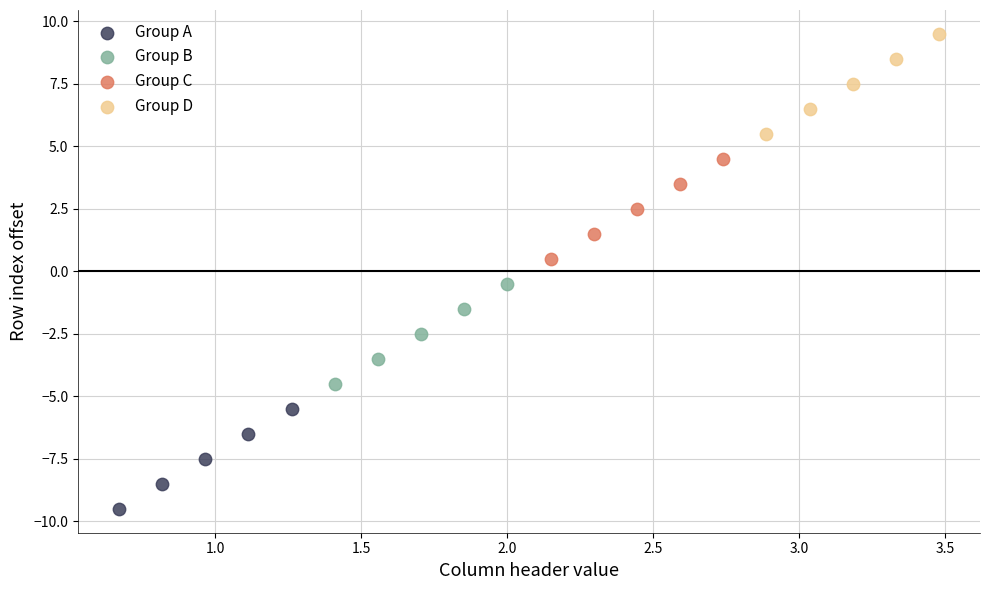

Which series contains the lowest Y value?

Group A